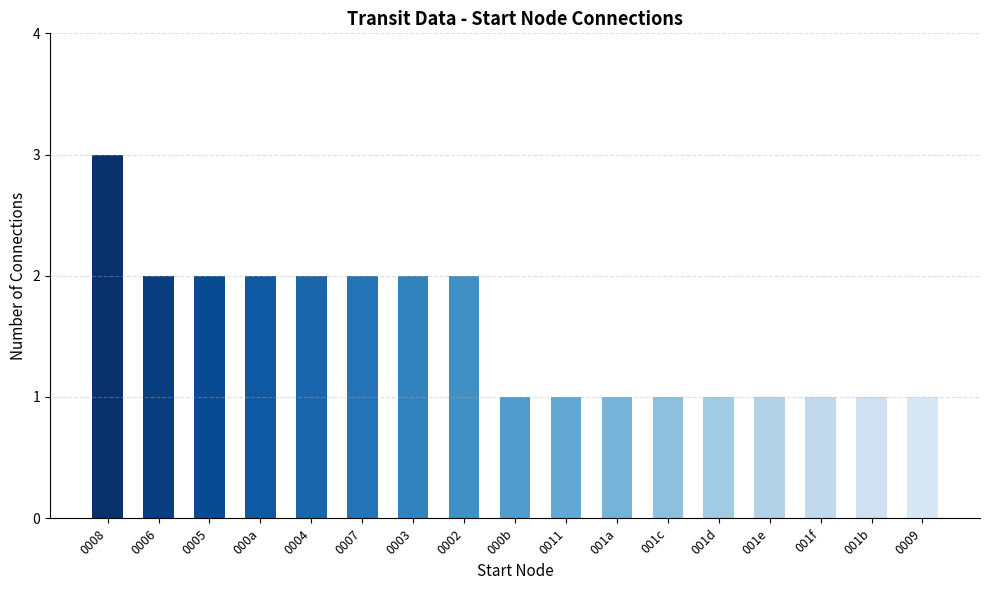

Reading left to right, transcribe all the data shown in this chart.

3	2	2	2	2	2	2	2	1	1	1	1	1	1	1	1	1